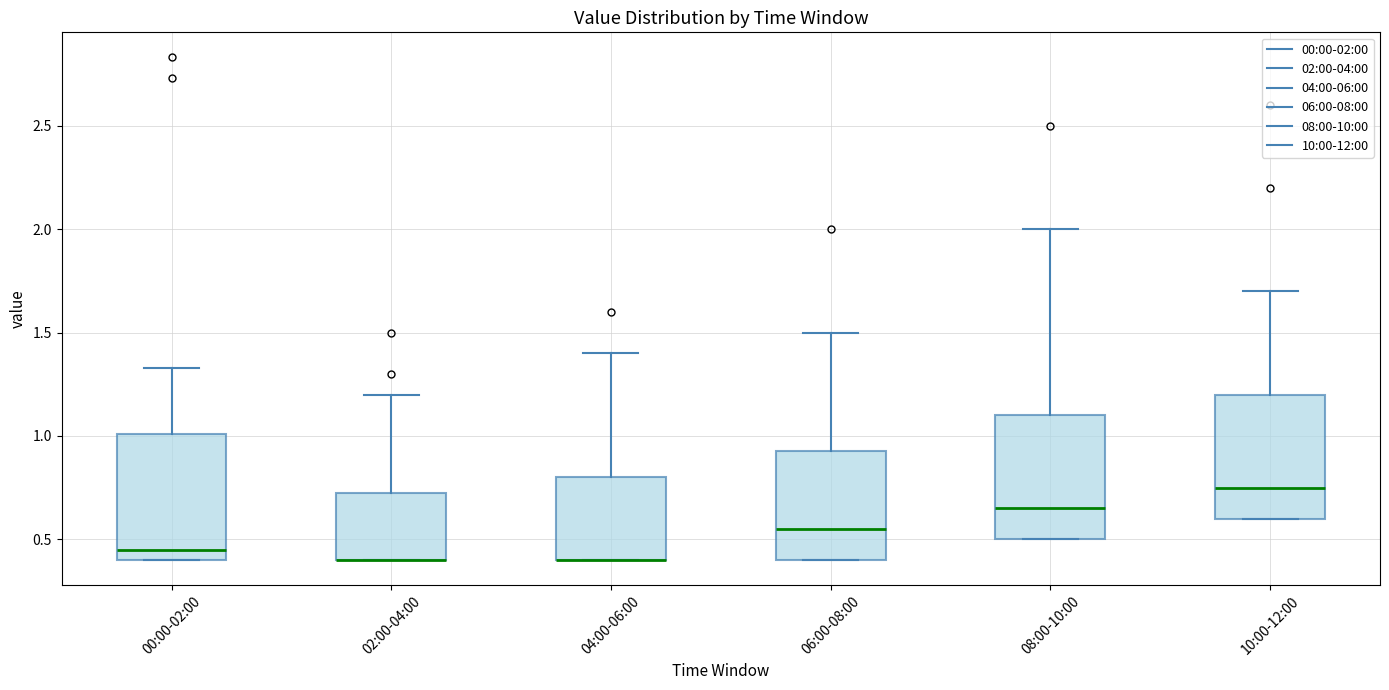

Reading left to right, read every box against the y-axis: the position of its median line, the range the box covers, and the ends of its whiskers. The values are not printed on the chart, so give them approximately, as read against the axis.

00:00-02:00: median 0.45, box 0.40 to 1.00, whiskers 0.40 to 1.35
02:00-04:00: median 0.40 (drawn on the box's lower edge), box 0.40 to 0.75, whiskers 0.40 to 1.20
04:00-06:00: median 0.40 (drawn on the box's lower edge), box 0.40 to 0.80, whiskers 0.40 to 1.40
06:00-08:00: median 0.55, box 0.40 to 0.95, whiskers 0.40 to 1.50
08:00-10:00: median 0.65, box 0.50 to 1.10, whiskers 0.50 to 2.00
10:00-12:00: median 0.75, box 0.60 to 1.20, whiskers 0.60 to 1.70